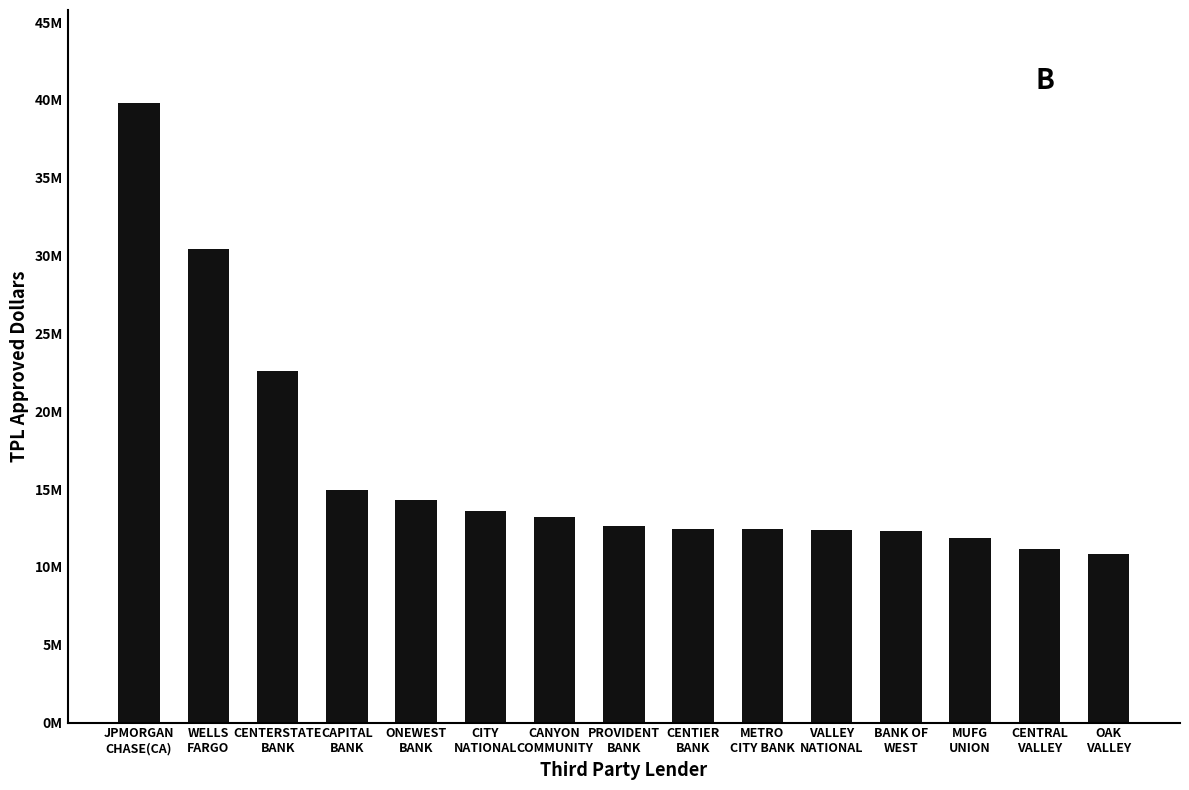

Reading right to left, extract all data points from this chart.

OAK
VALLEY=10839800	CENTRAL
VALLEY=11172500	MUFG
UNION=11887420	BANK OF
WEST=12316900	VALLEY
NATIONAL=12359376	METRO
CITY BANK=12410000	CENTIER
BANK=12447075	PROVIDENT
BANK=12609700	CANYON
COMMUNITY=13183000	CITY
NATIONAL=13596175	ONEWEST
BANK=14278900	CAPITAL
BANK=14948000	CENTERSTATE
BANK=22578925	WELLS
FARGO=30433462	JPMORGAN
CHASE(CA)=39804672